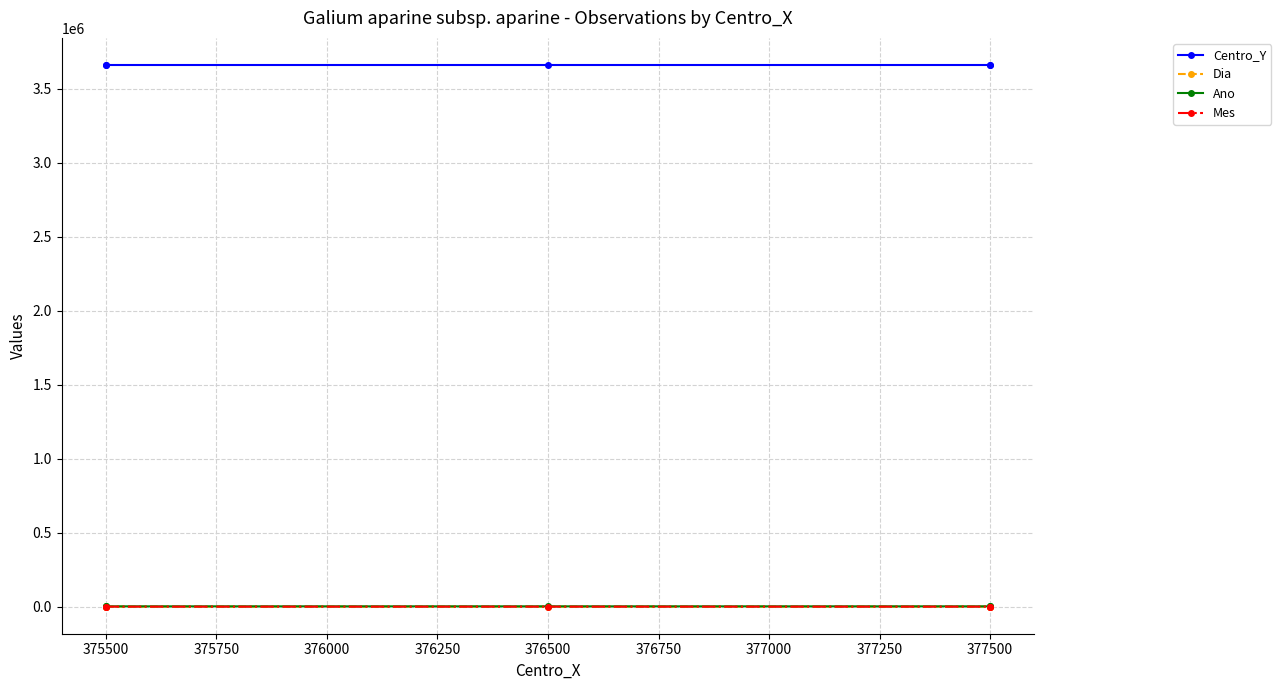

Rank the series at 377500 from lowest to highest value.

Mes, Dia, Ano, Centro_Y